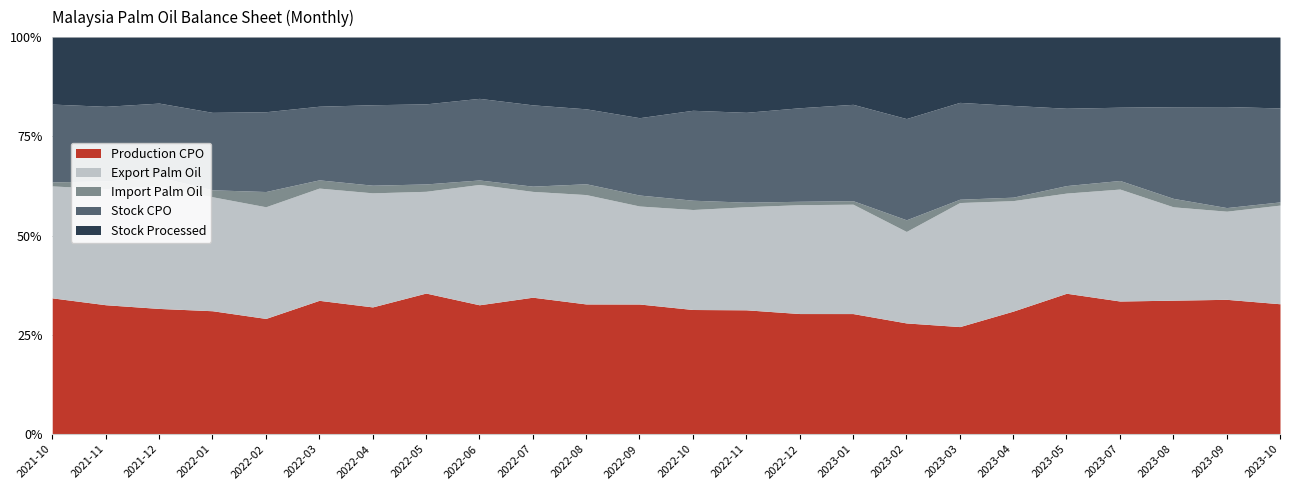

What is the sum of the Import Palm Oil values at 2023-01 and 2023-10?

94671